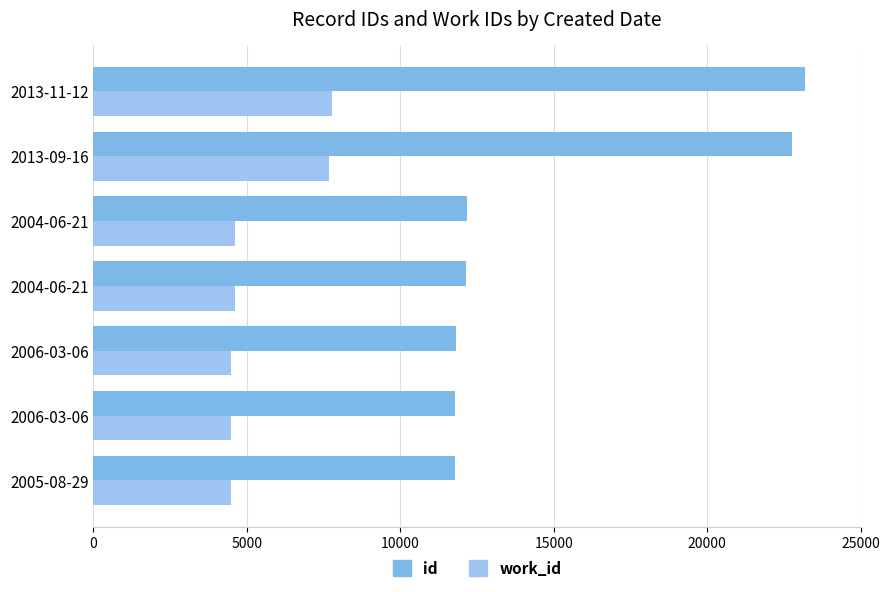

What are all the series names shown in the legend?

id, work_id